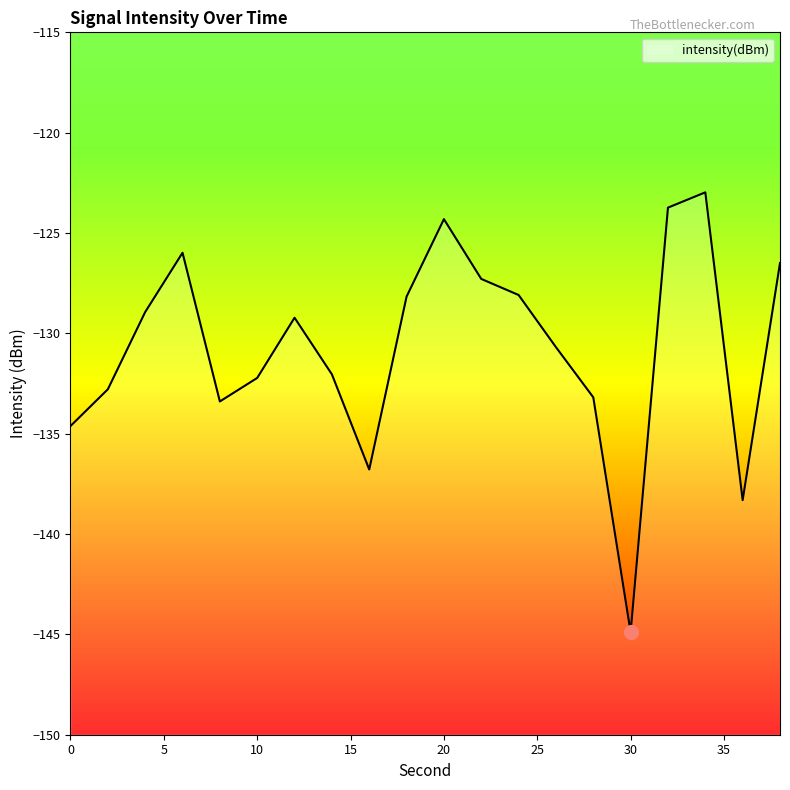

What is the sum of the values at 36 and 26?

-269.0